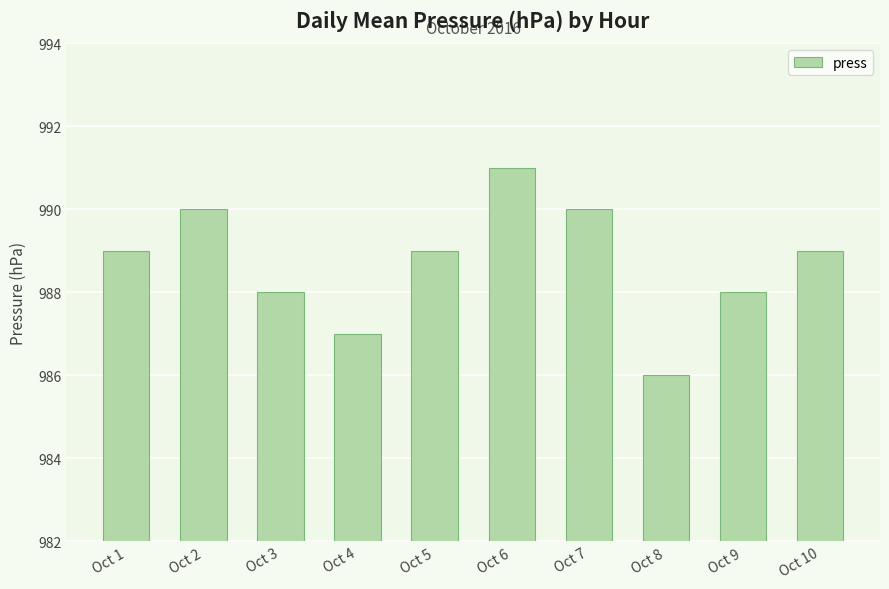

How many series are shown in this chart?

1